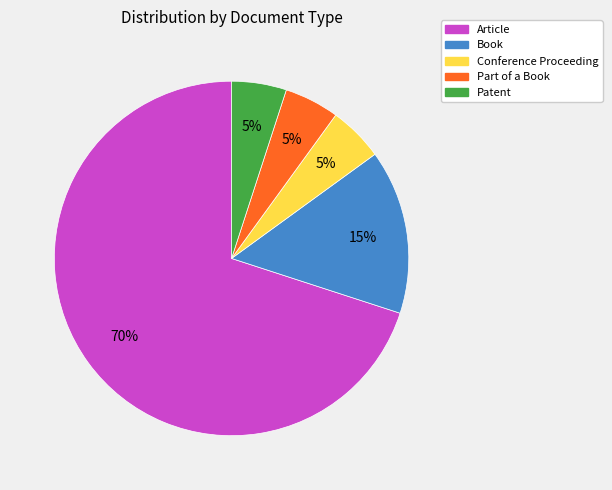

Combined, do Patent and Part of a Book account for over 50%?

No